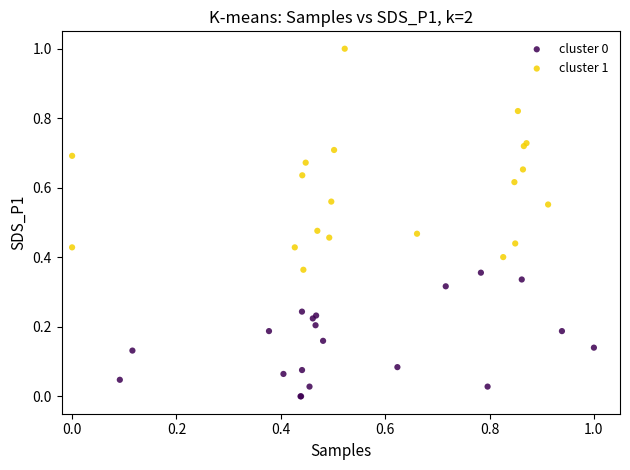

Which series has the widest spread of Y values?

cluster 1